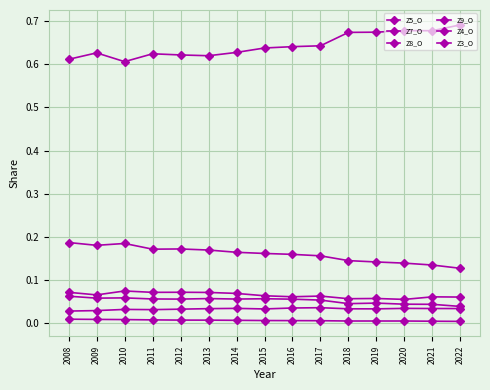

How many lines are shown in the chart?

6